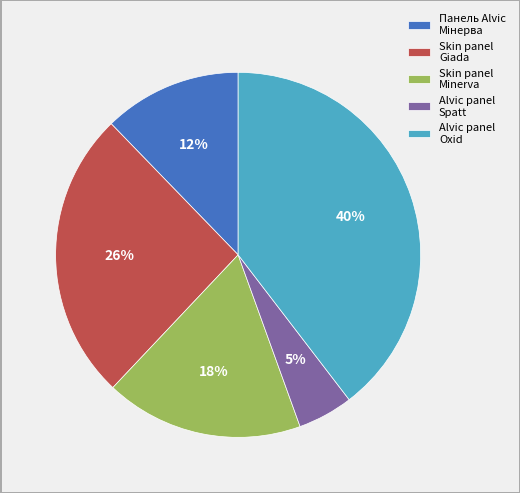

What is the largest slice in the pie chart?

Alvic panel Oxid